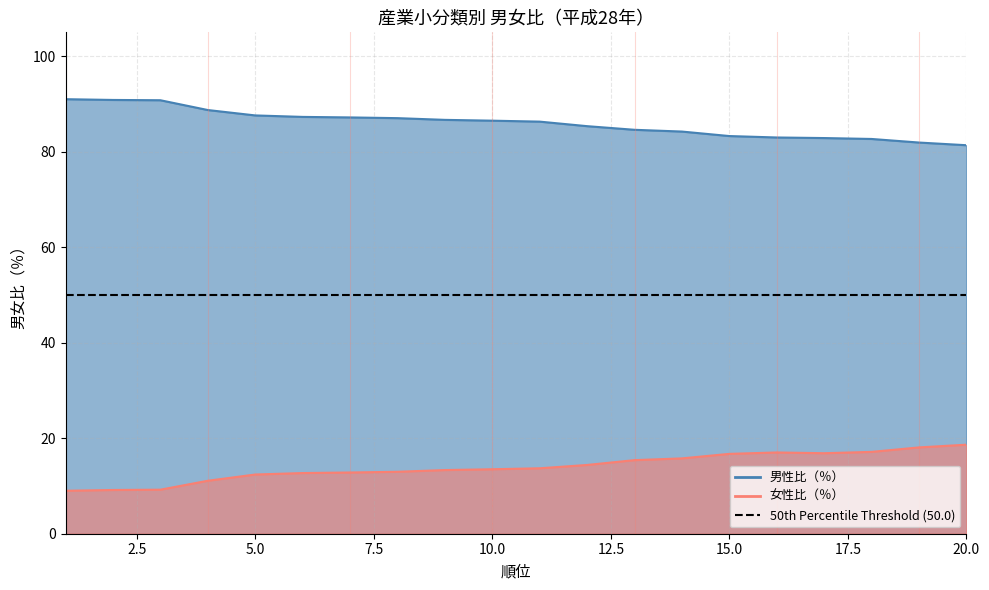

What is the value of the 女性比（％） point at the 14th from the left?

15.8